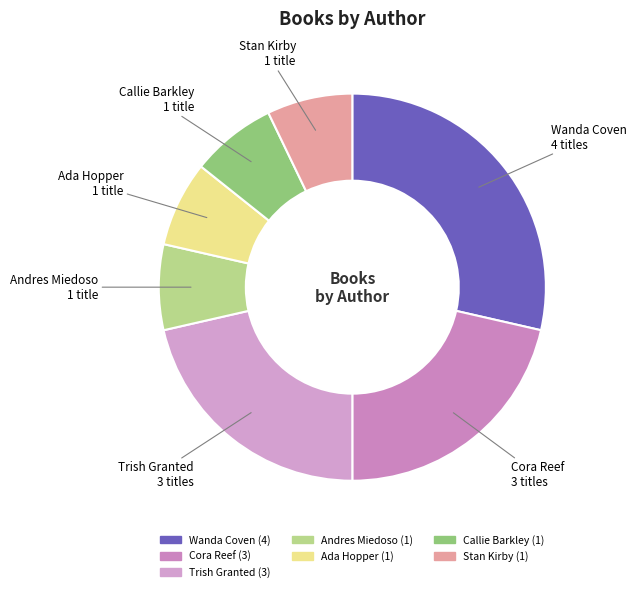

Count the number of slices in the pie.

7